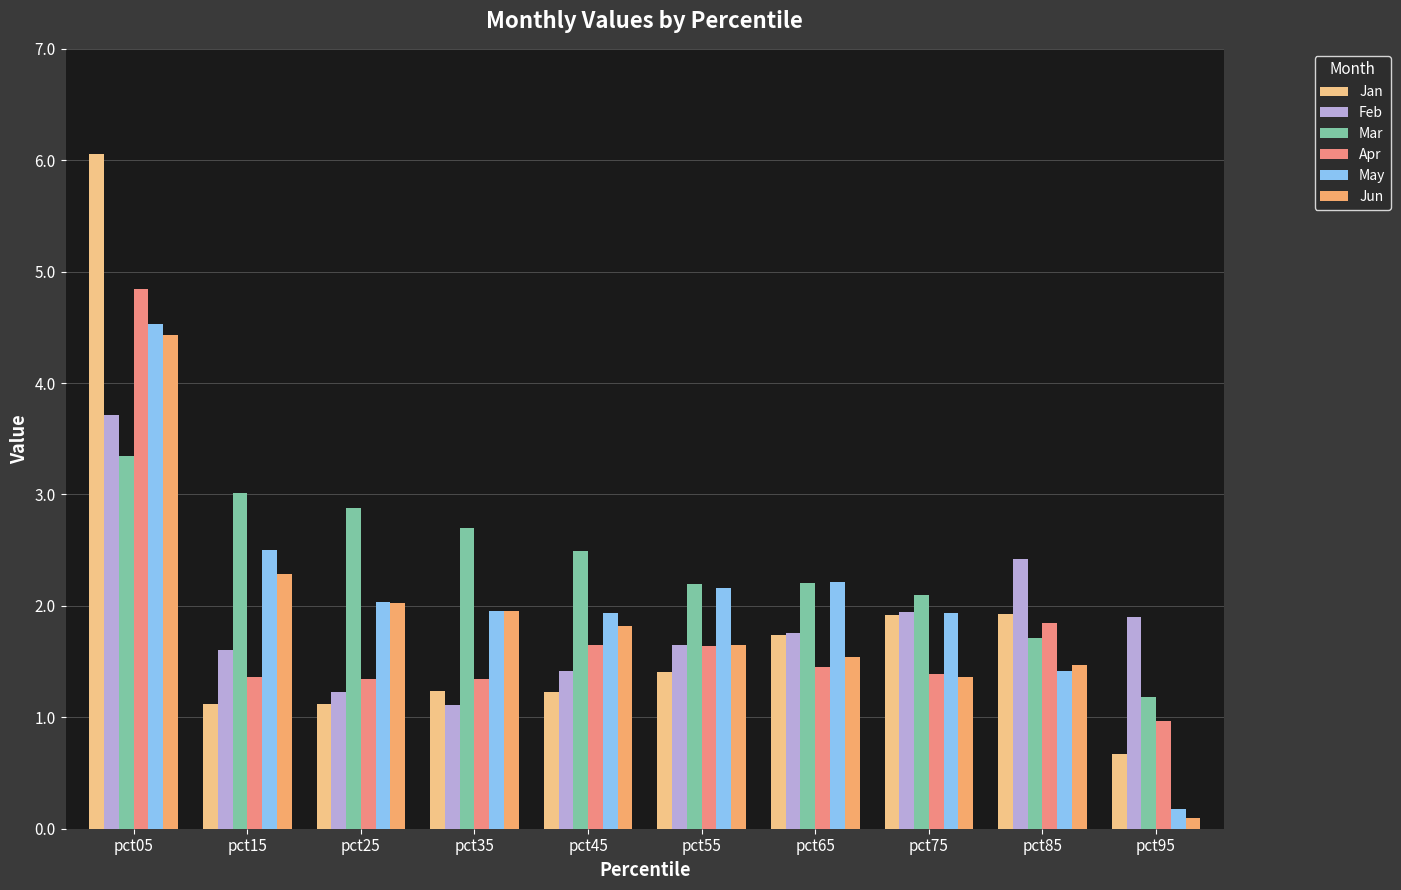

How many bars are there in each group?

6